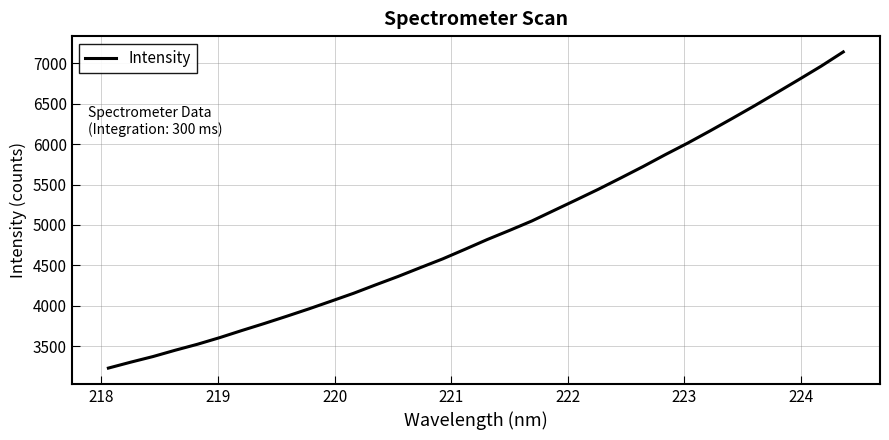

Count the number of values greater than 4819.

17